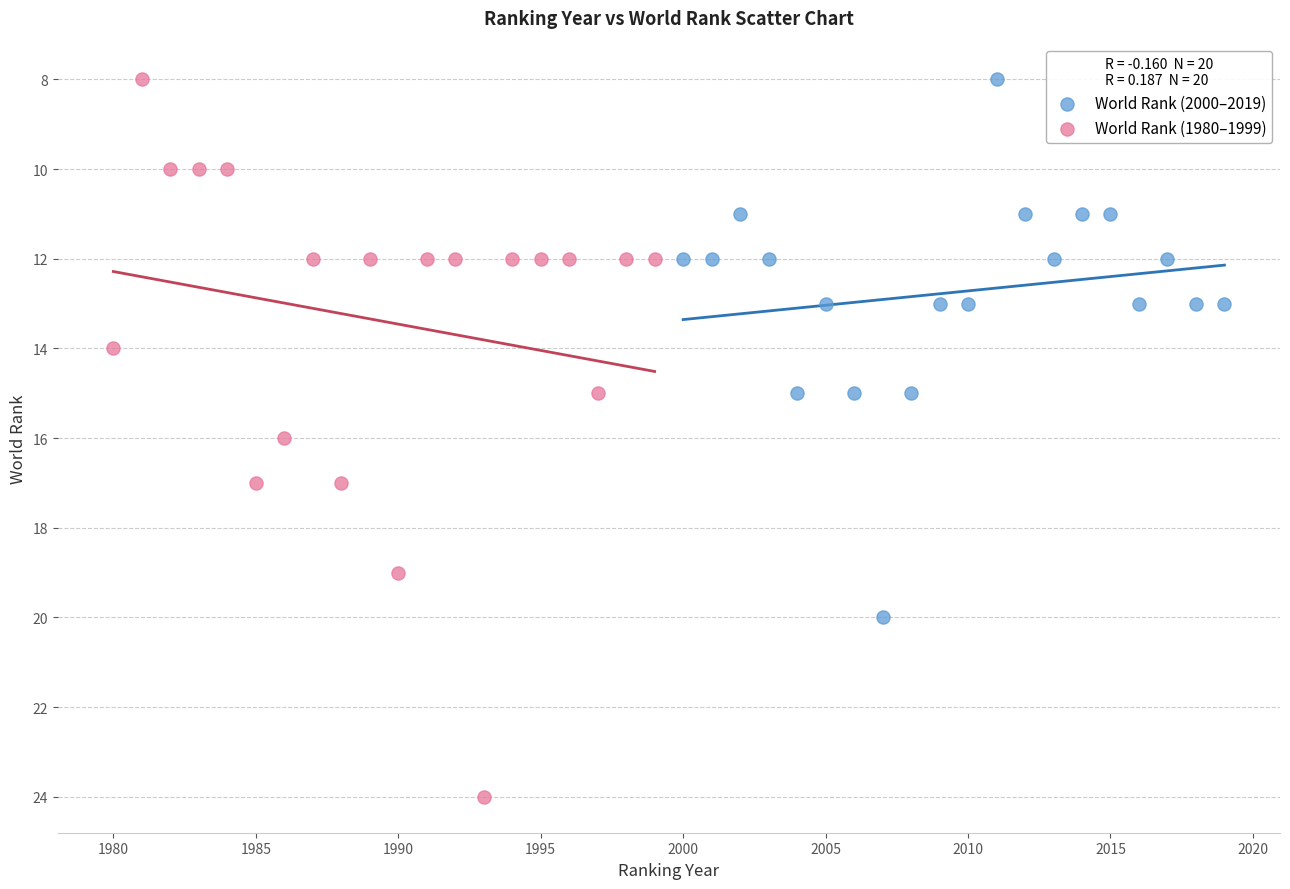

What are all the series names shown in the legend?

World Rank (2000–2019), World Rank (1980–1999)